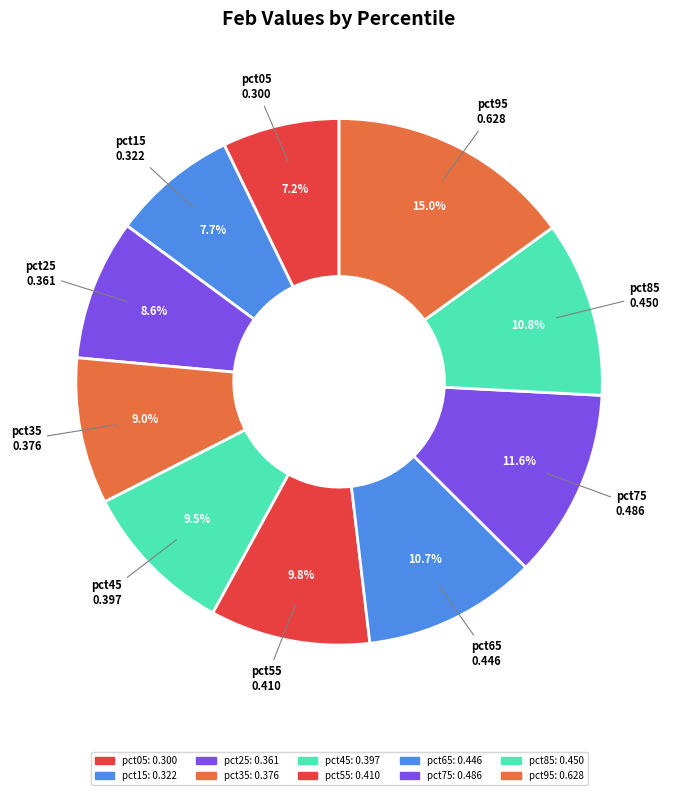

True or false: pct75 accounts for 5% of the total.

False